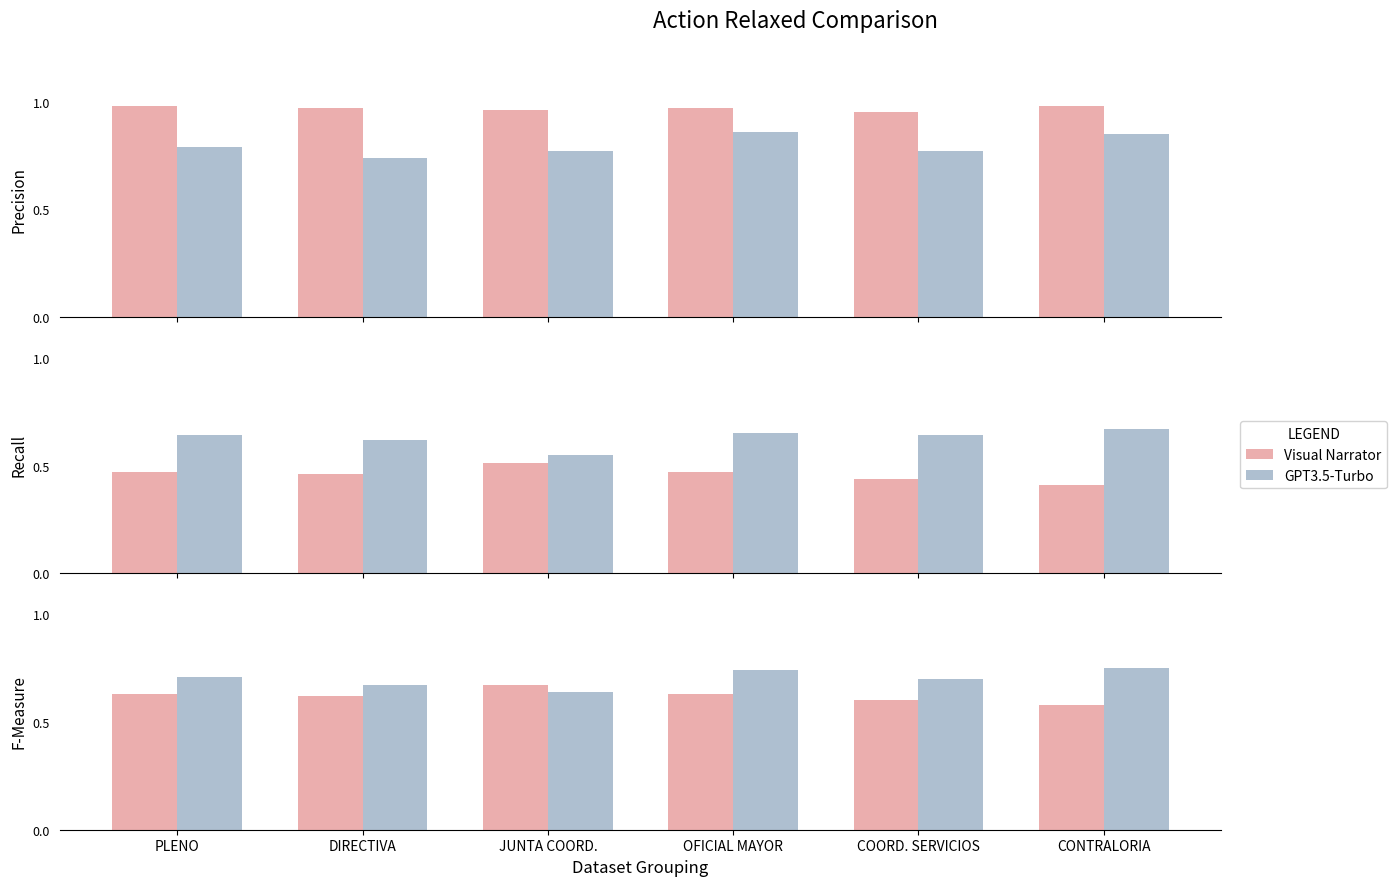

The GPT3.5-Turbo series shows 0.7 at DIRECTIVA. True or false?

True